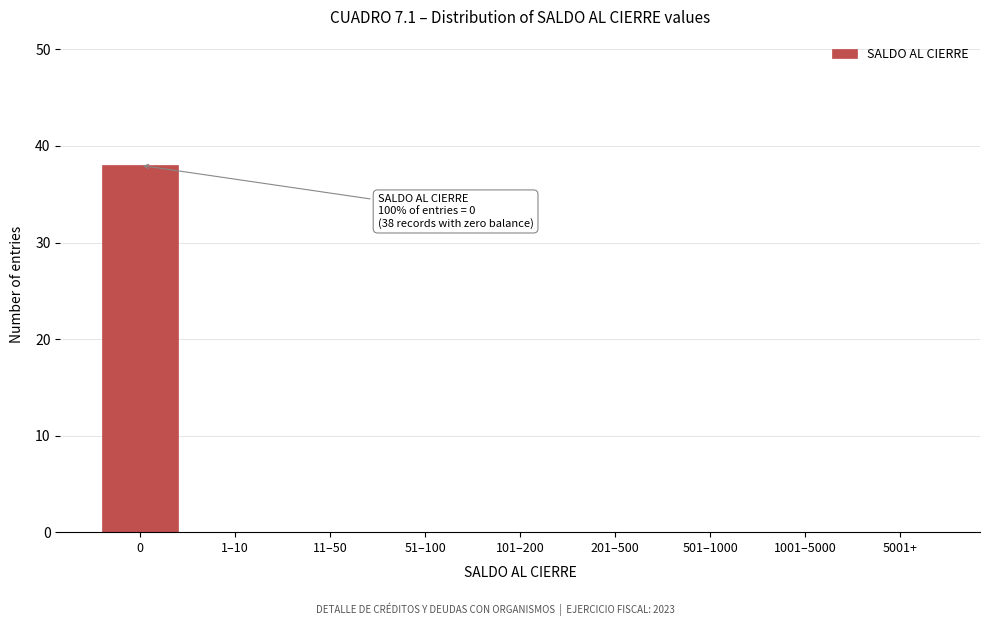

Reading right to left, transcribe all the data shown in this chart.

5001+=0	1001–5000=0	501–1000=0	201–500=0	101–200=0	51–100=0	11–50=0	1–10=0	0=38